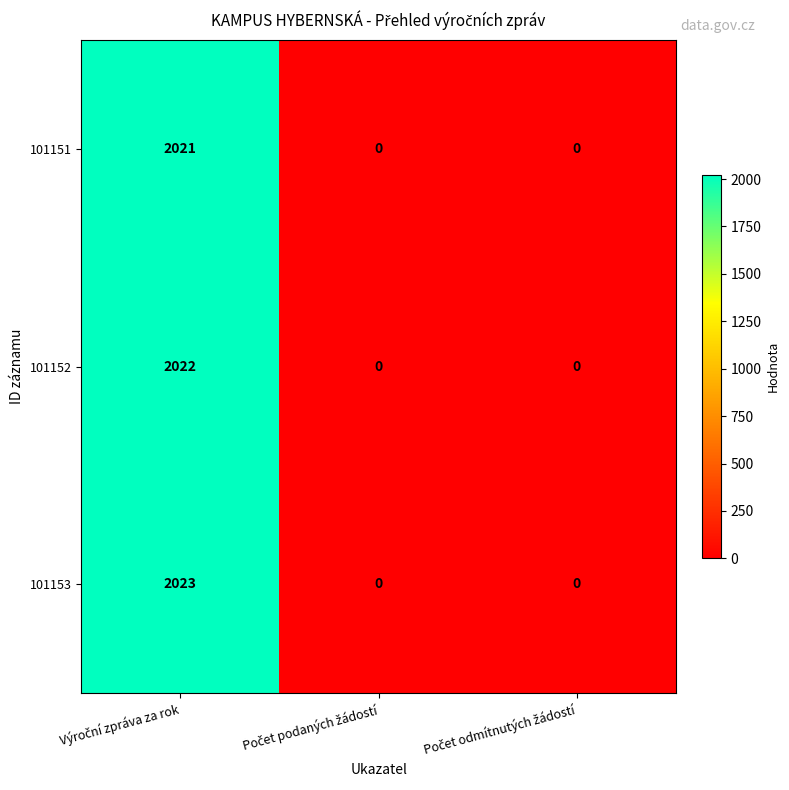

Reading left to right, what are all the values shown in this chart?

101151: 2021	0	0
101152: 2022	0	0
101153: 2023	0	0